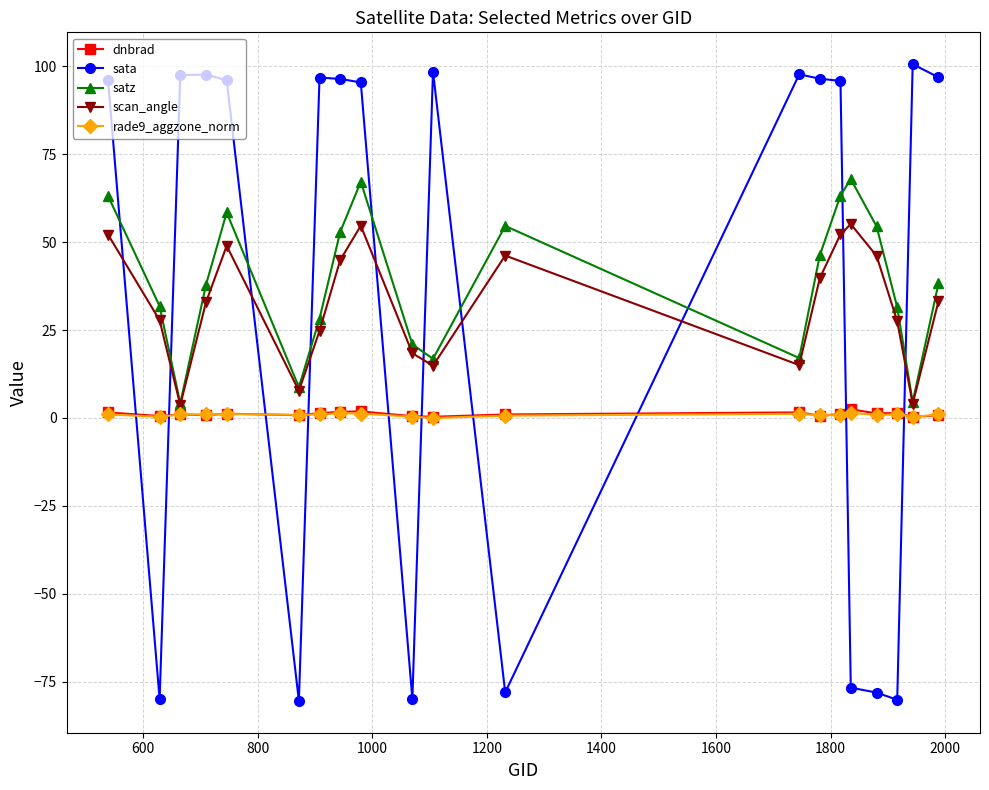

Which series has the widest spread of values?

sata